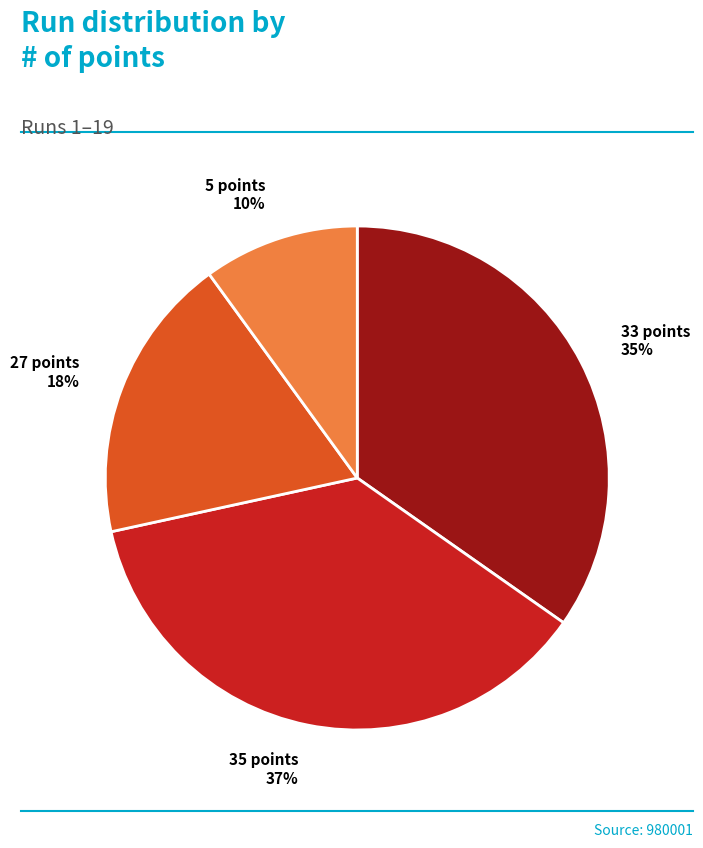

Which category has the smallest portion of the pie?

5 points